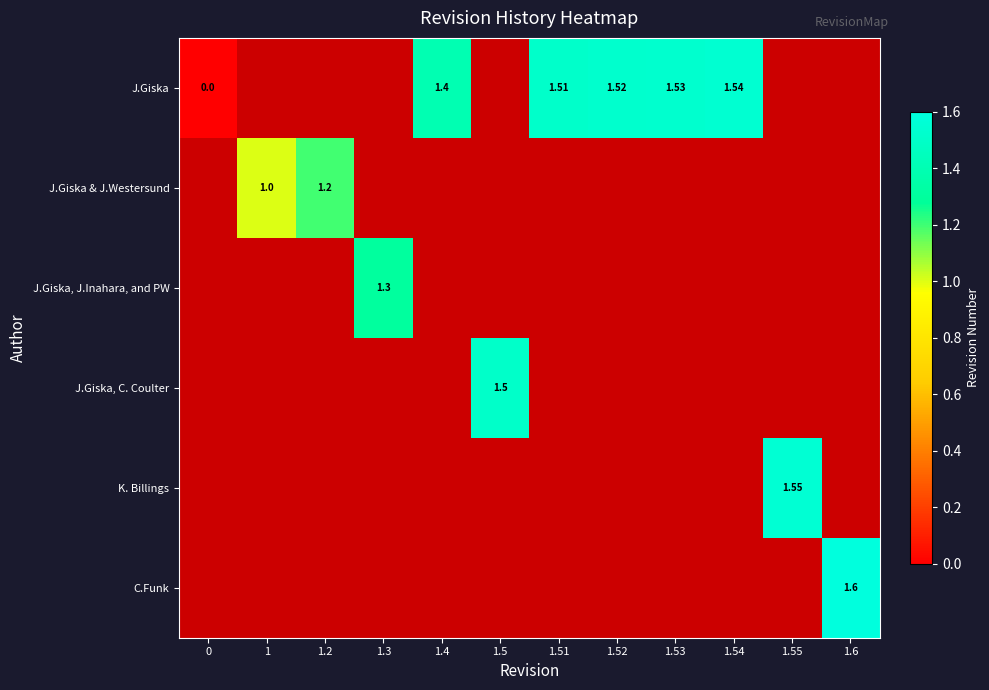

Between 1.6 and 1.51, which is larger?

1.51